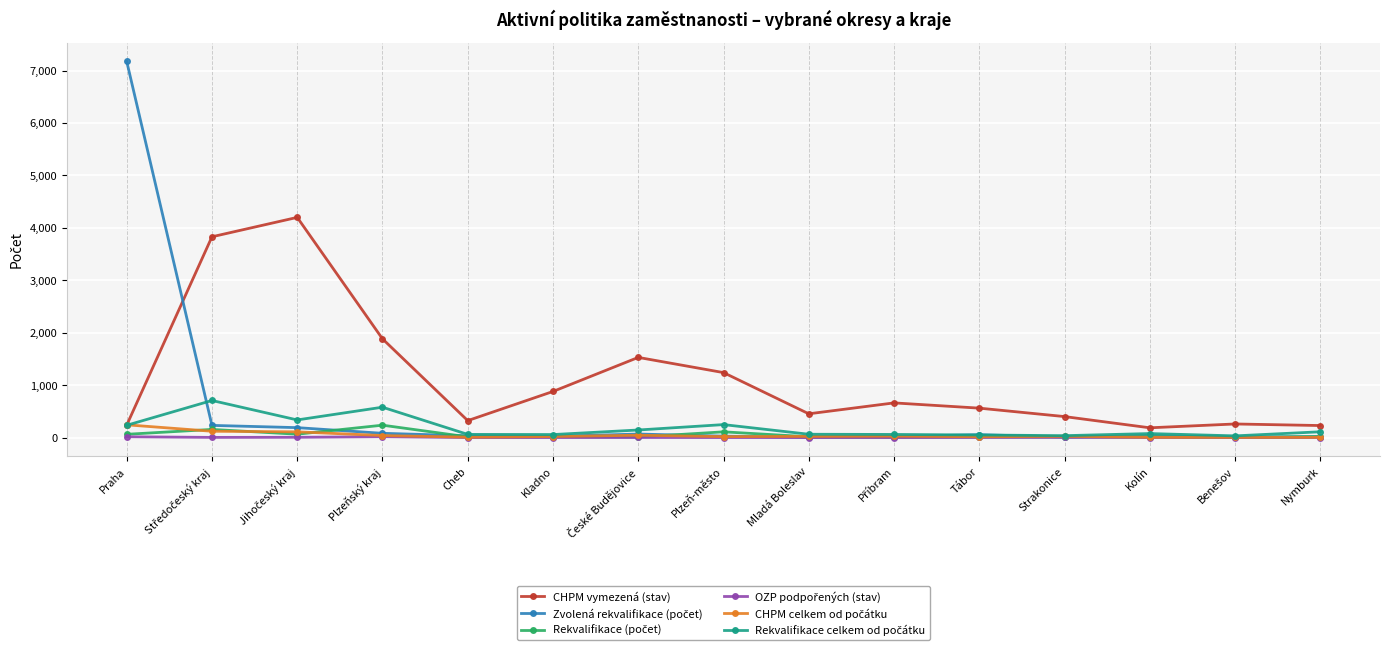

How many categories are shown in the chart?

15